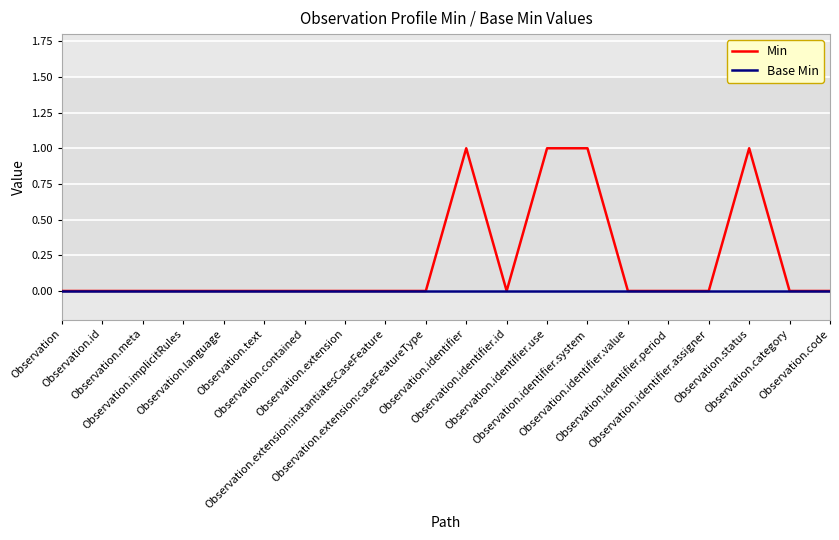

List the series in order of their overall mean, lowest first.

Base Min, Min